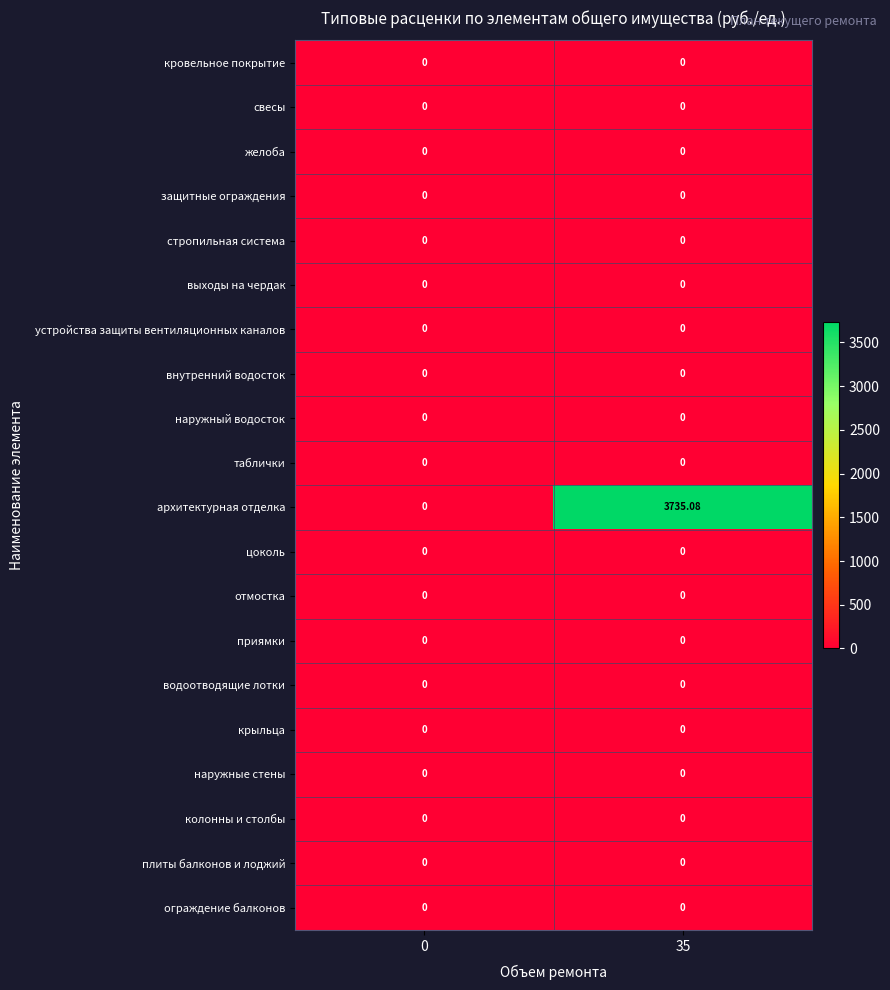

Which series has the widest spread of values?

архитектурная отделка